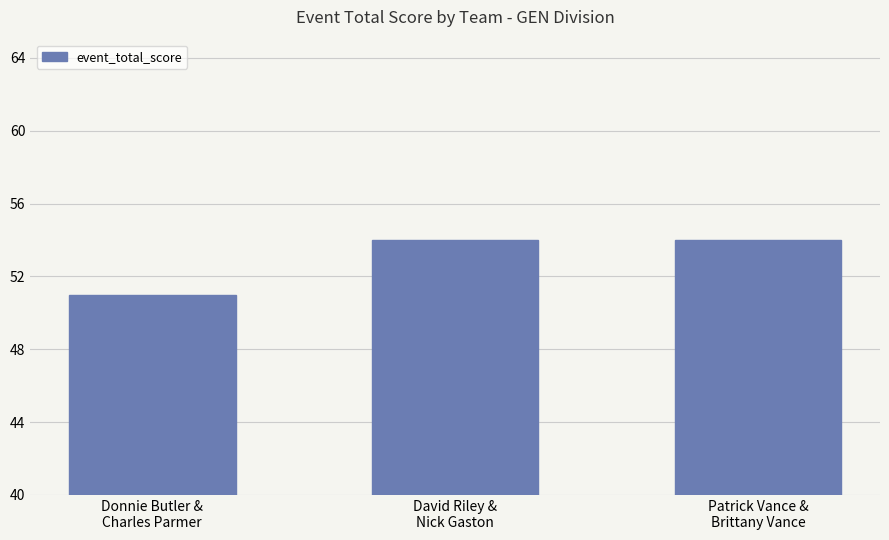

What is the greatest value displayed?

54